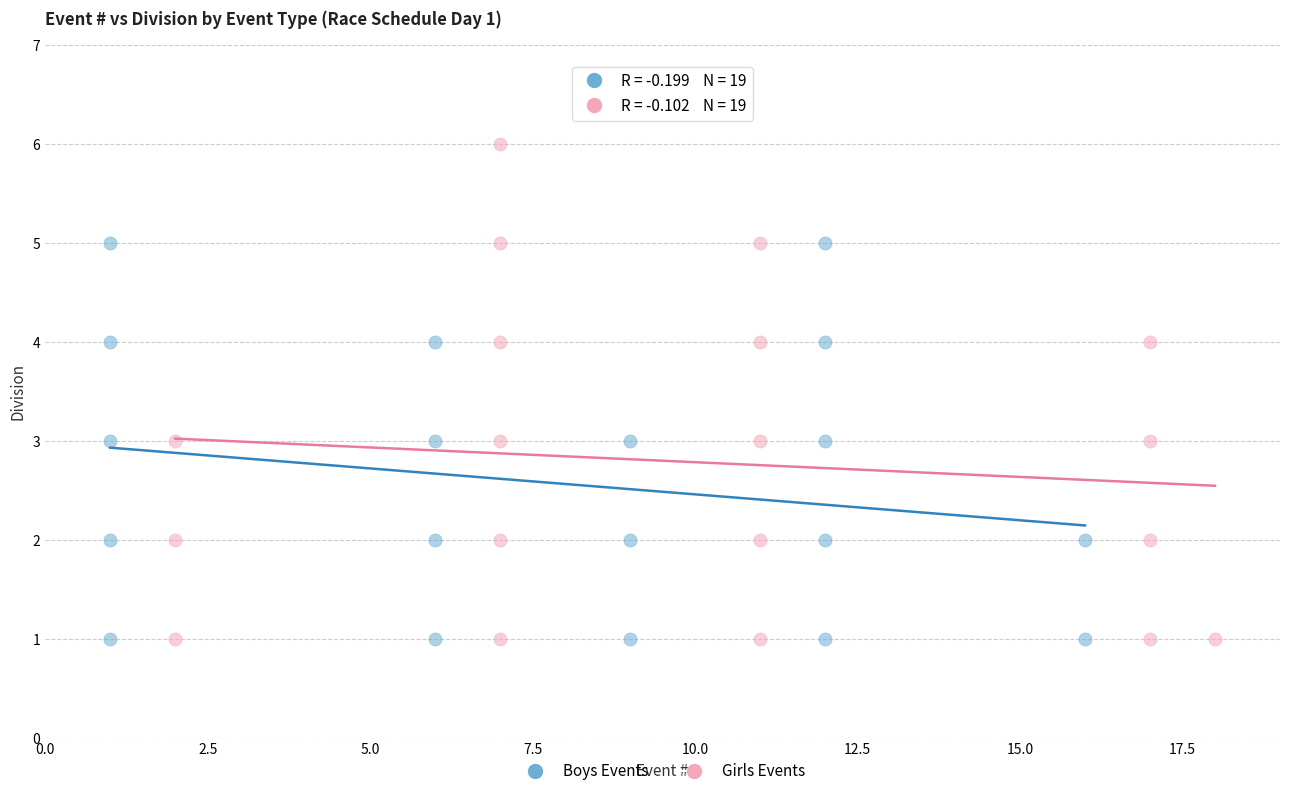

Which series has the largest Y range (max minus min)?

Girls Events